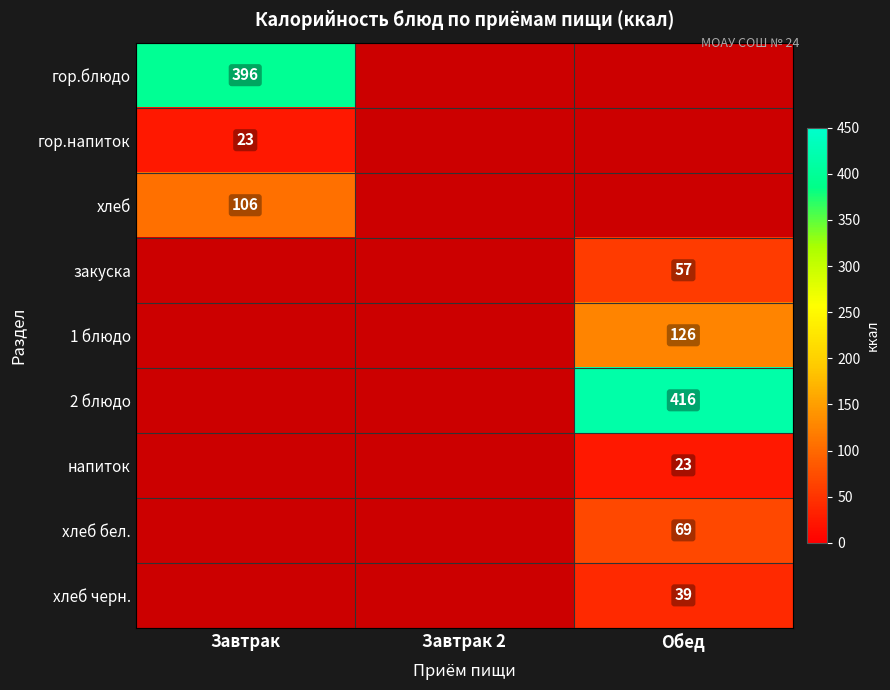

What is the smallest value displayed?

23.0